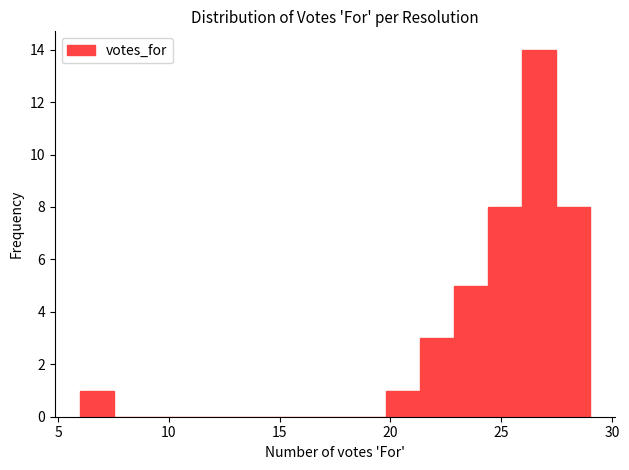

Around what value on the x-axis is the tallest bar? Give the approximate position of its centre, as read against the axis.

26.5